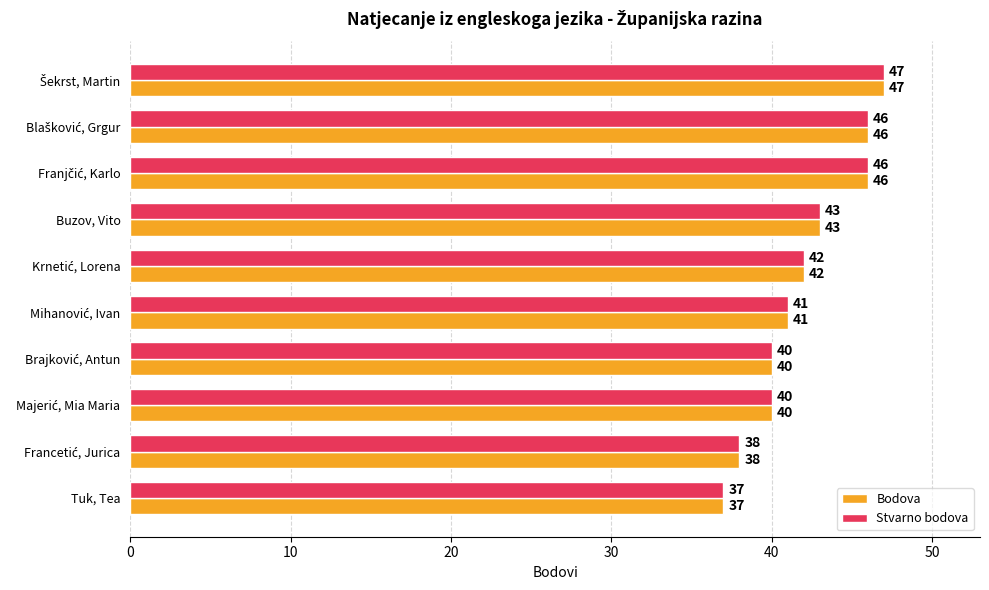

Is it true that Stvarno bodova equals 59 at Buzov, Vito?

False